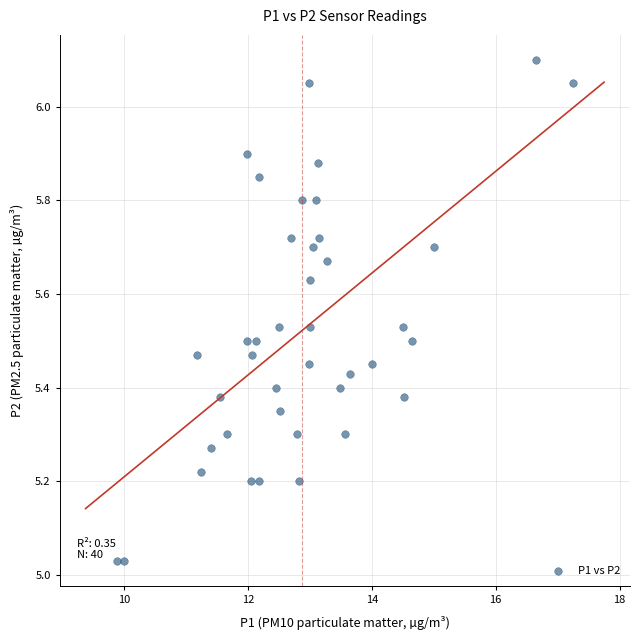

What is the range of X values (max minus min)?

7.4